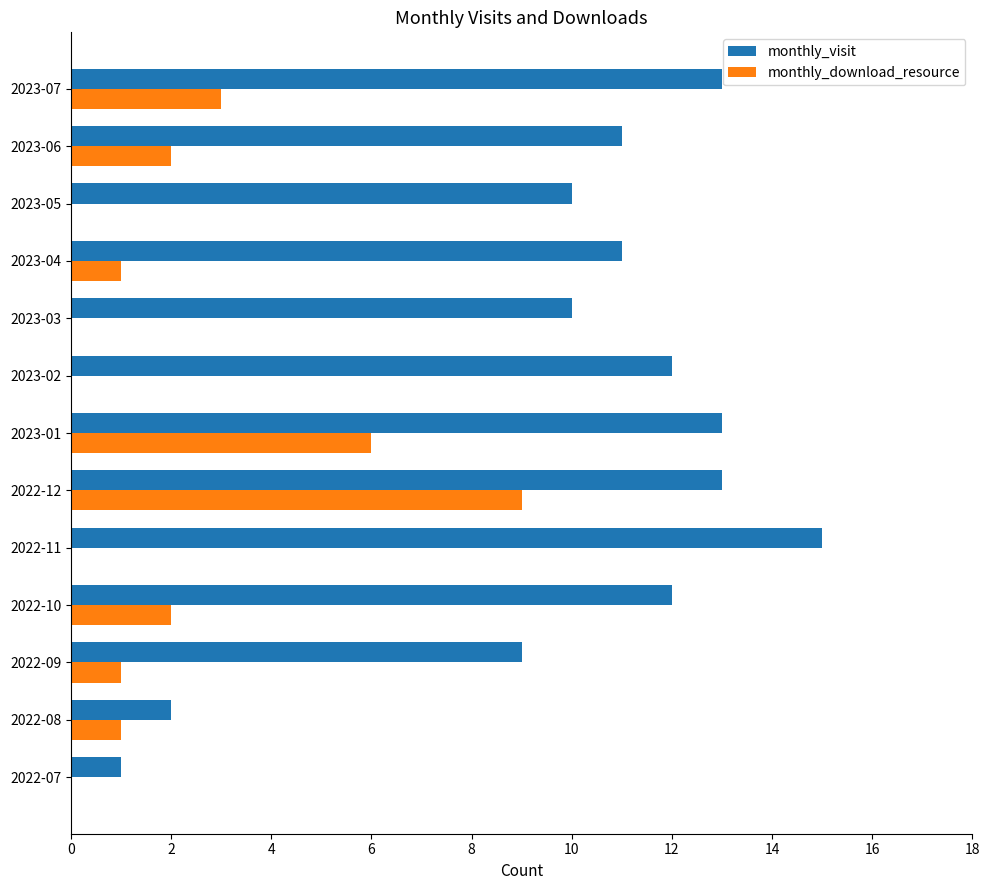

The monthly_download_resource series shows 2 at 2022-10. True or false?

True